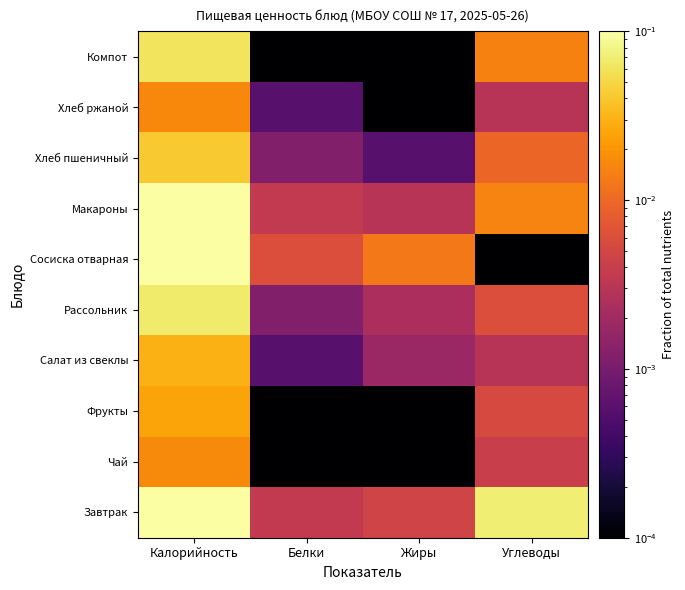

At which category is the sum across all series the highest?

Калорийность